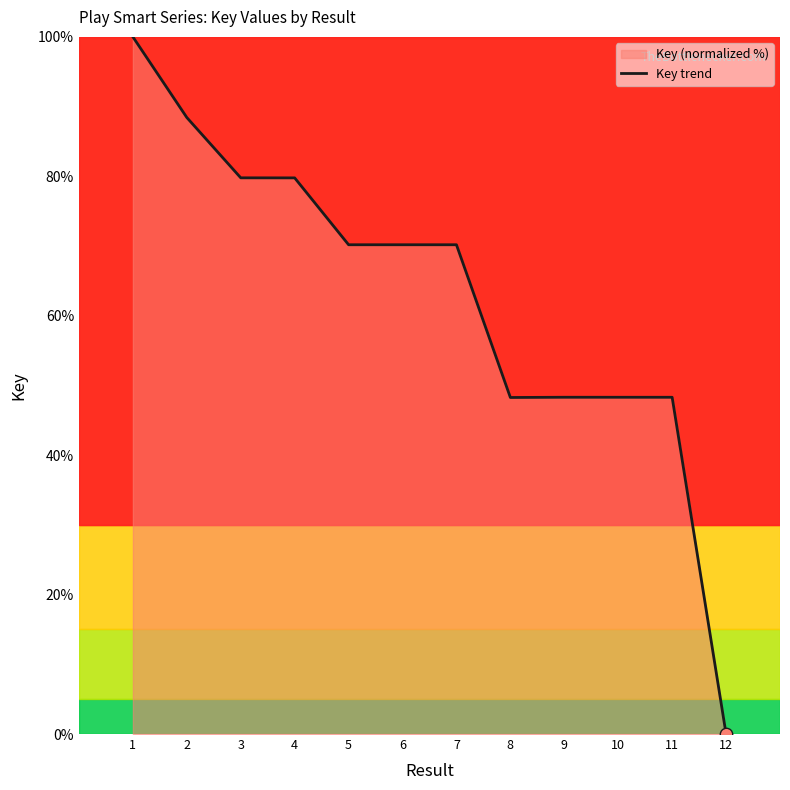

Which has a higher value, 9 or 12?

9